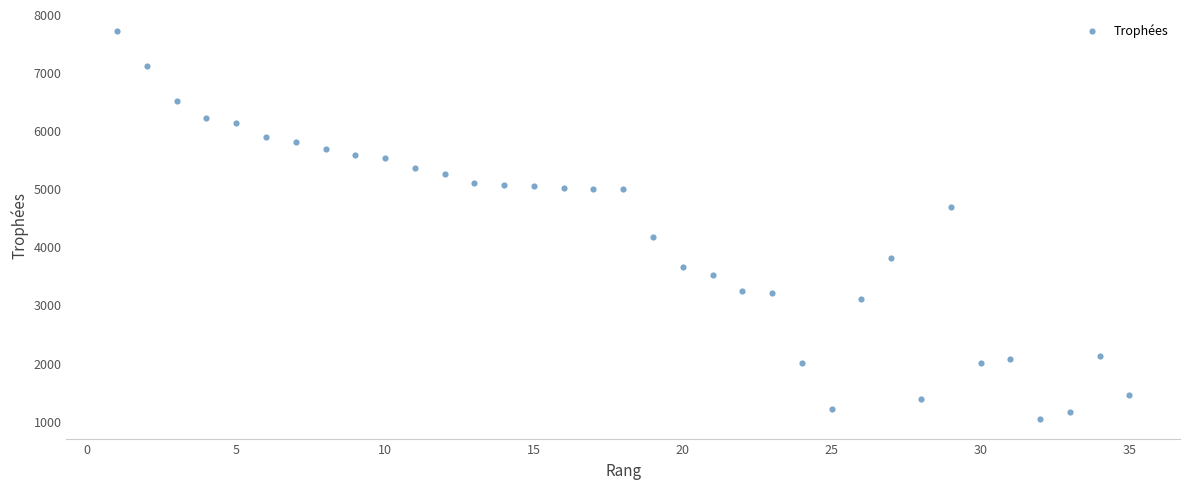

What Y value in the scatter plot is closest to 4369?

4169